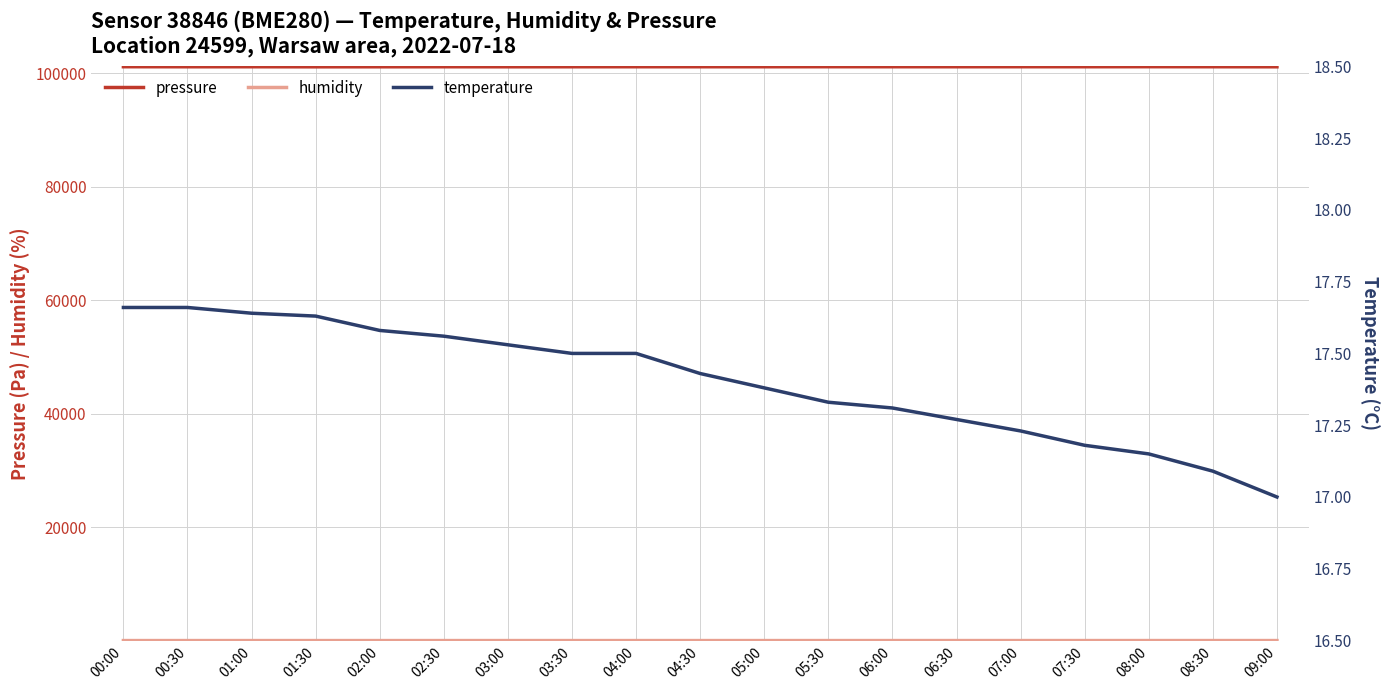

The temperature series shows 17.3 at 06:30. True or false?

True